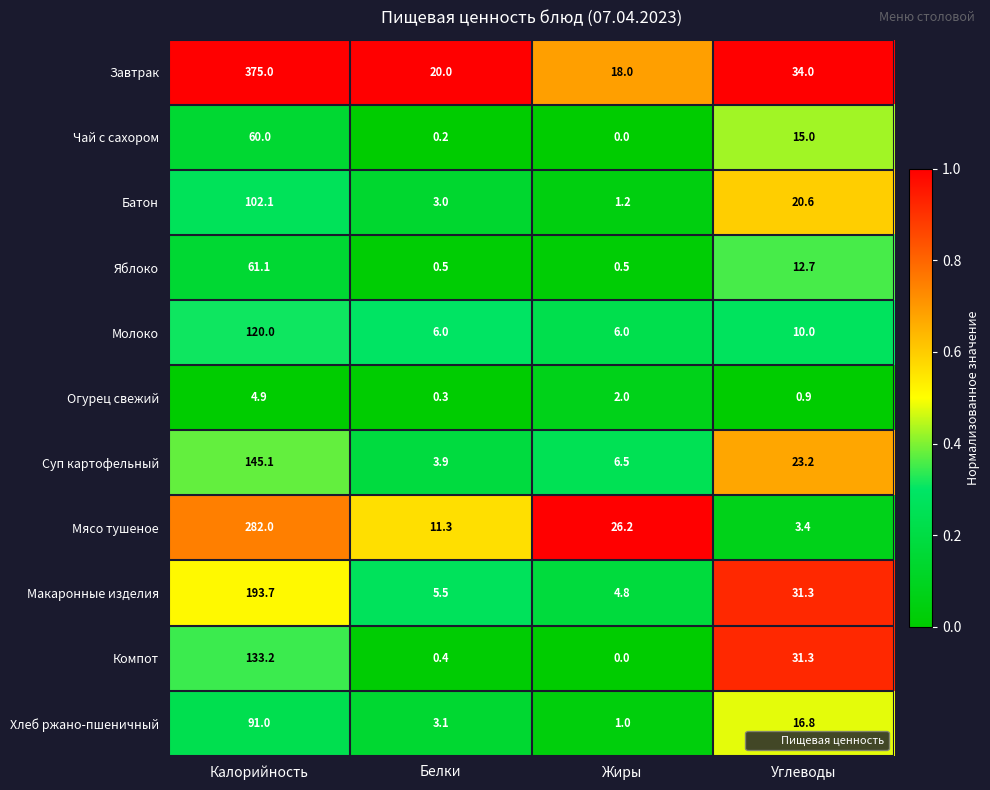

Which series has the largest range (max minus min)?

Завтрак